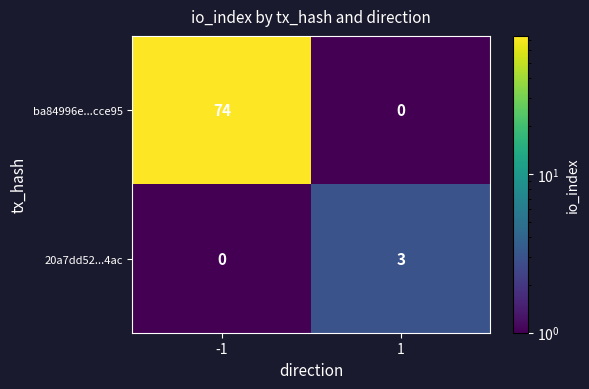

What is the total value across all series at 1?

3